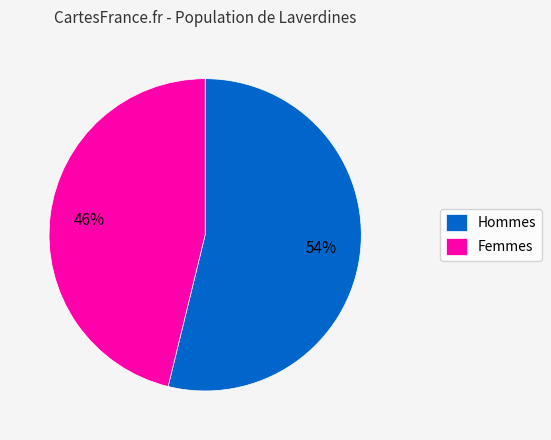

What is the largest slice in the pie chart?

Hommes